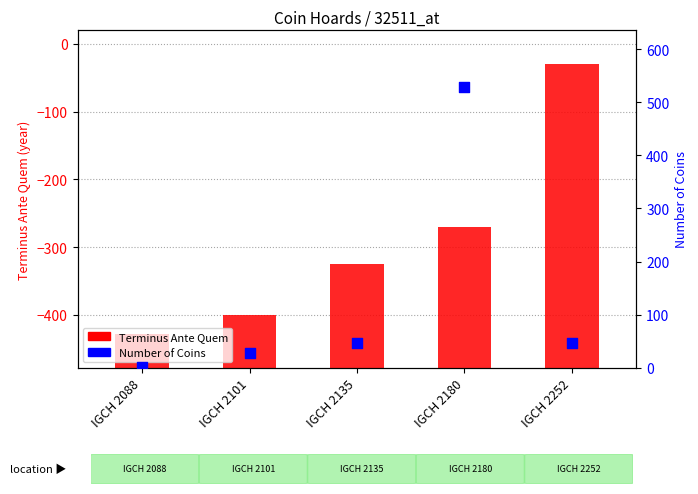

What is the ratio of the value at IGCH 2252 to the value at IGCH 2088?

23.5